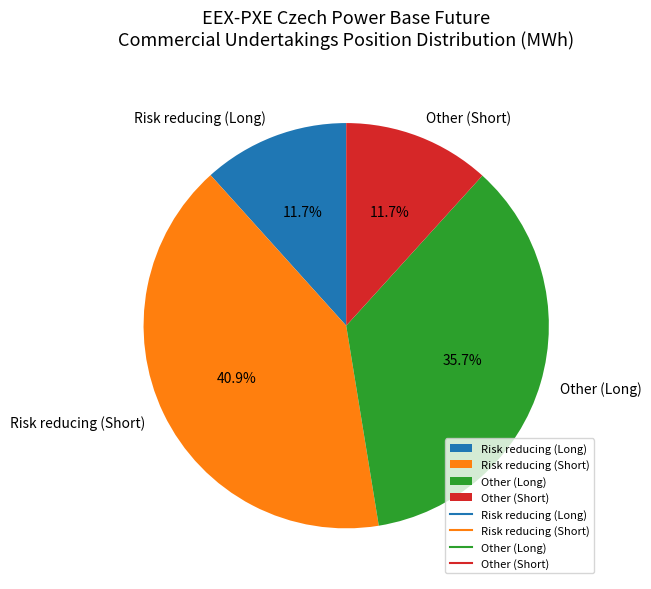

Is it true that Risk reducing (Long) is 12% of the pie?

True